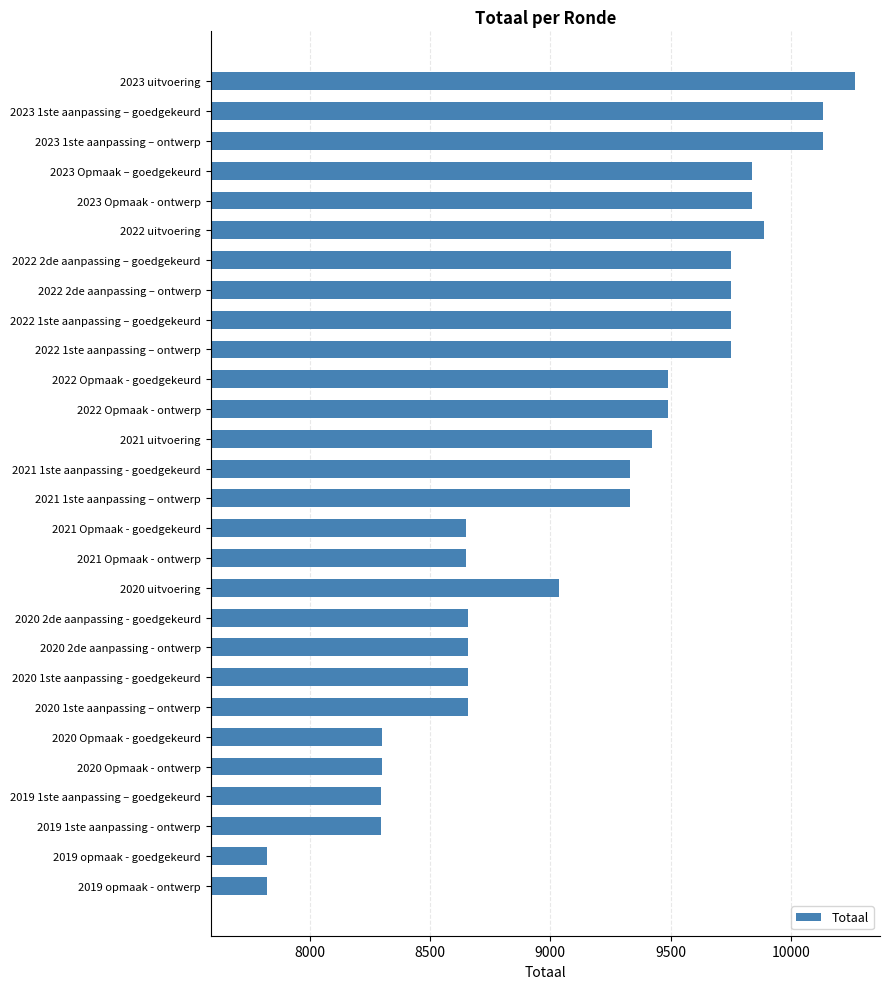

Which has a higher value, 2020 uitvoering or 2022 2de aanpassing – ontwerp?

2022 2de aanpassing – ontwerp